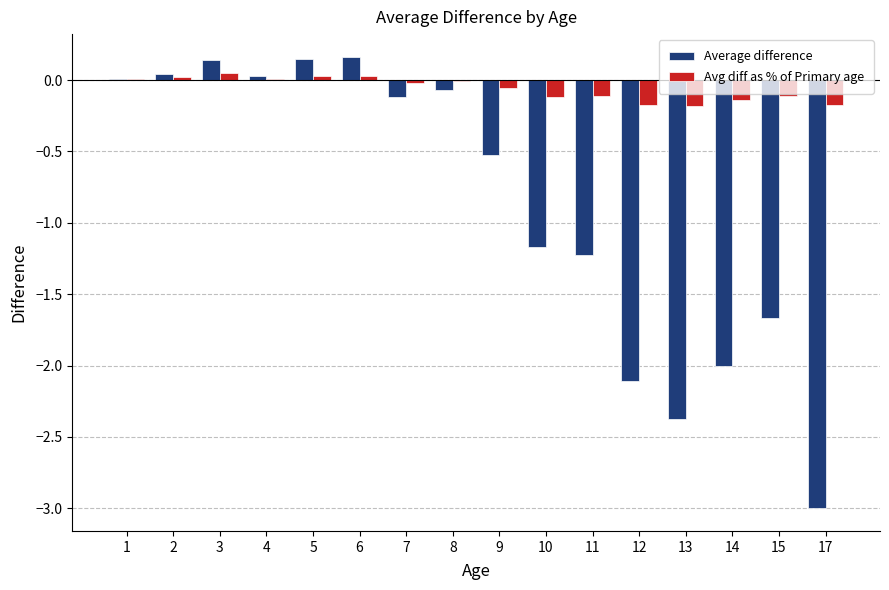

How many series are shown in this chart?

2